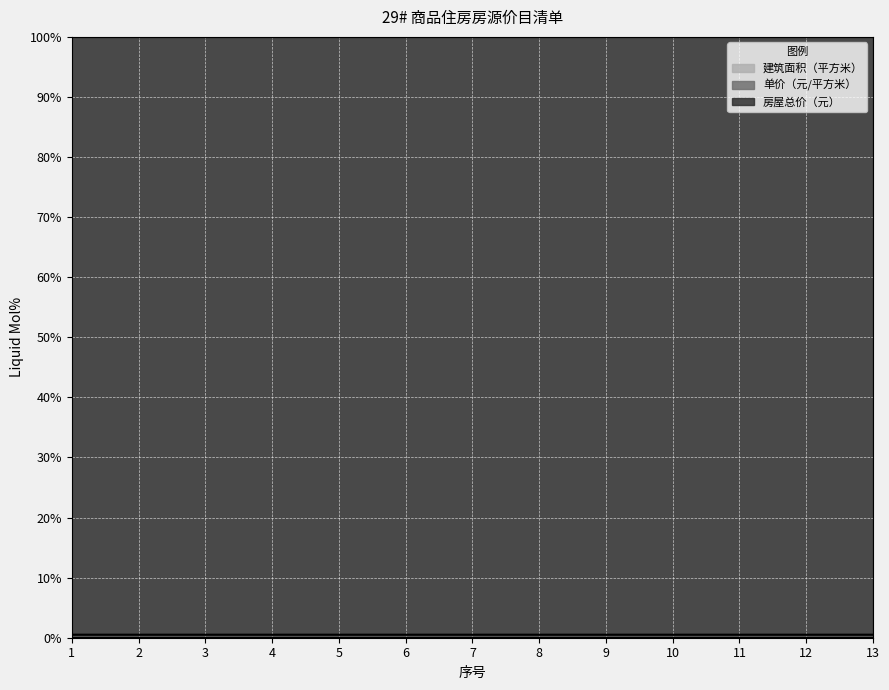

At which category is the sum across all series the highest?

13